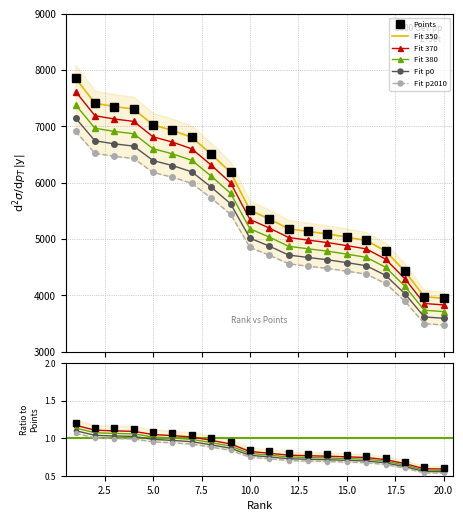

True or false: Fit p0 and Fit p2010 intersect in this chart.

False